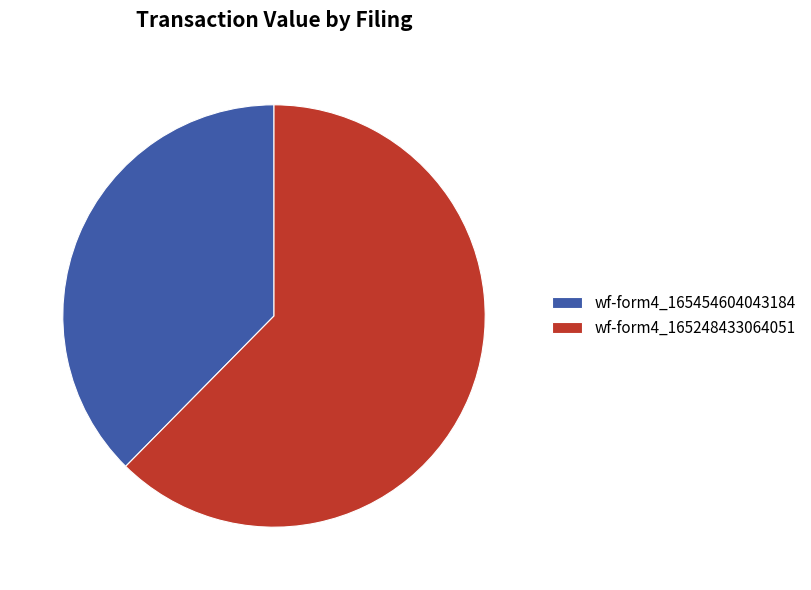

Is wf-form4_165248433064051 the majority of the pie?

Yes